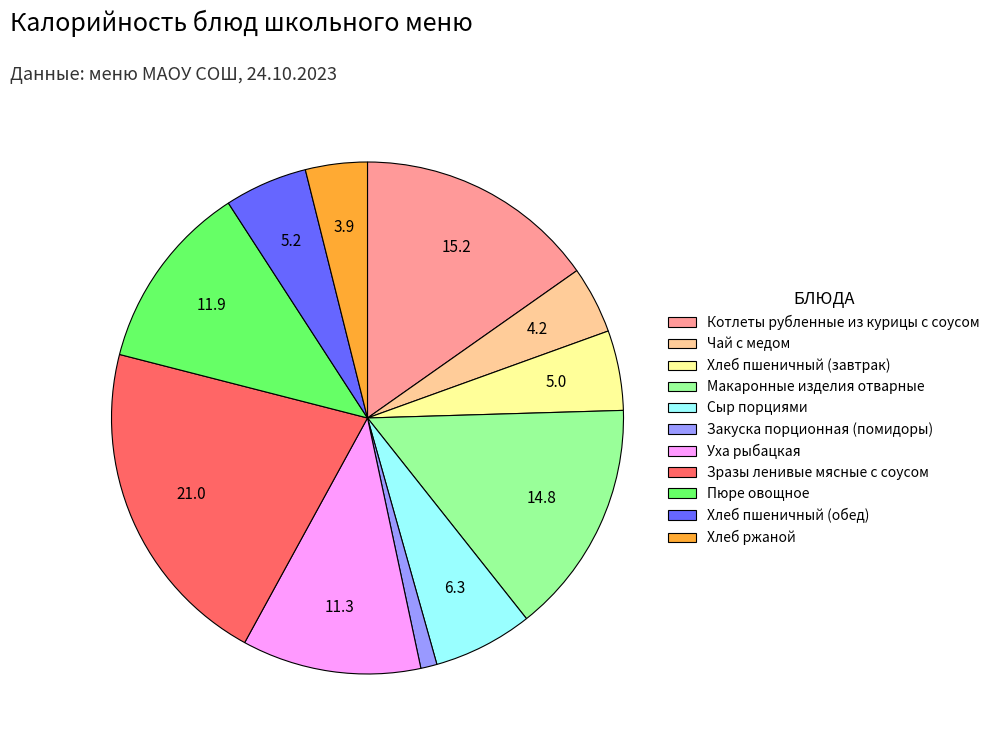

True or false: Хлеб пшеничный (обед) accounts for 5% of the total.

True